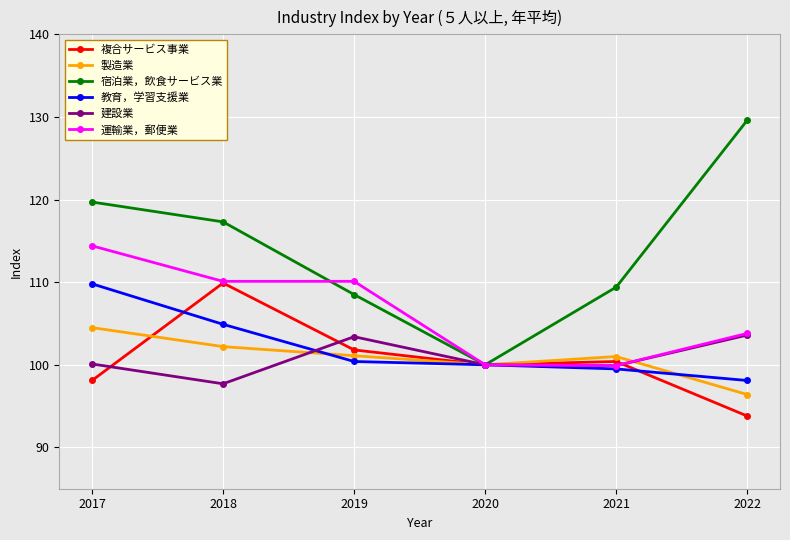

How many distinct data groups are displayed?

6